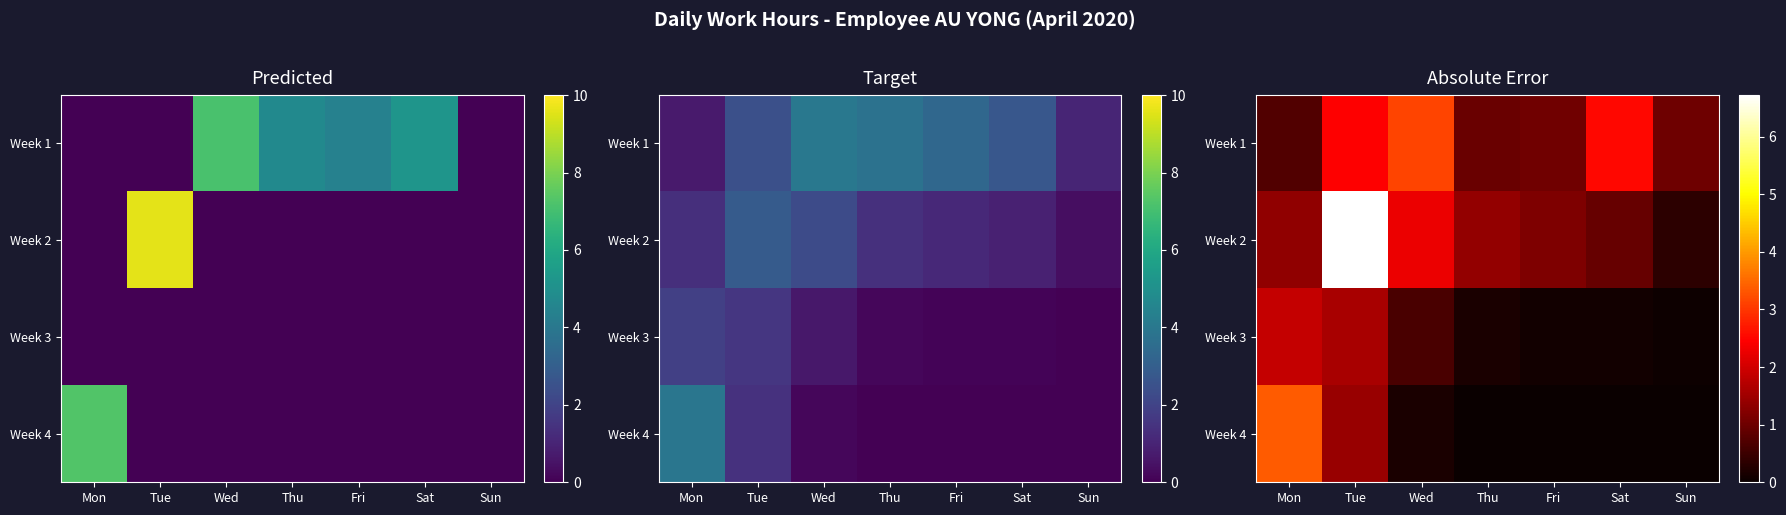

Which has a higher value, Fri or Tue?

Tue